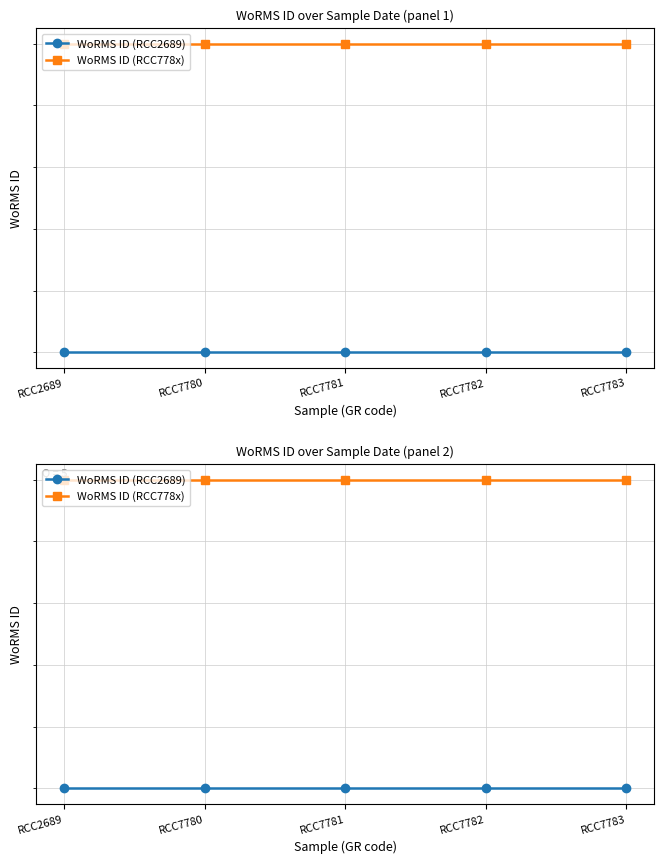

True or false: WoRMS ID (RCC778x) has a value of 265422 at RCC7782.

False